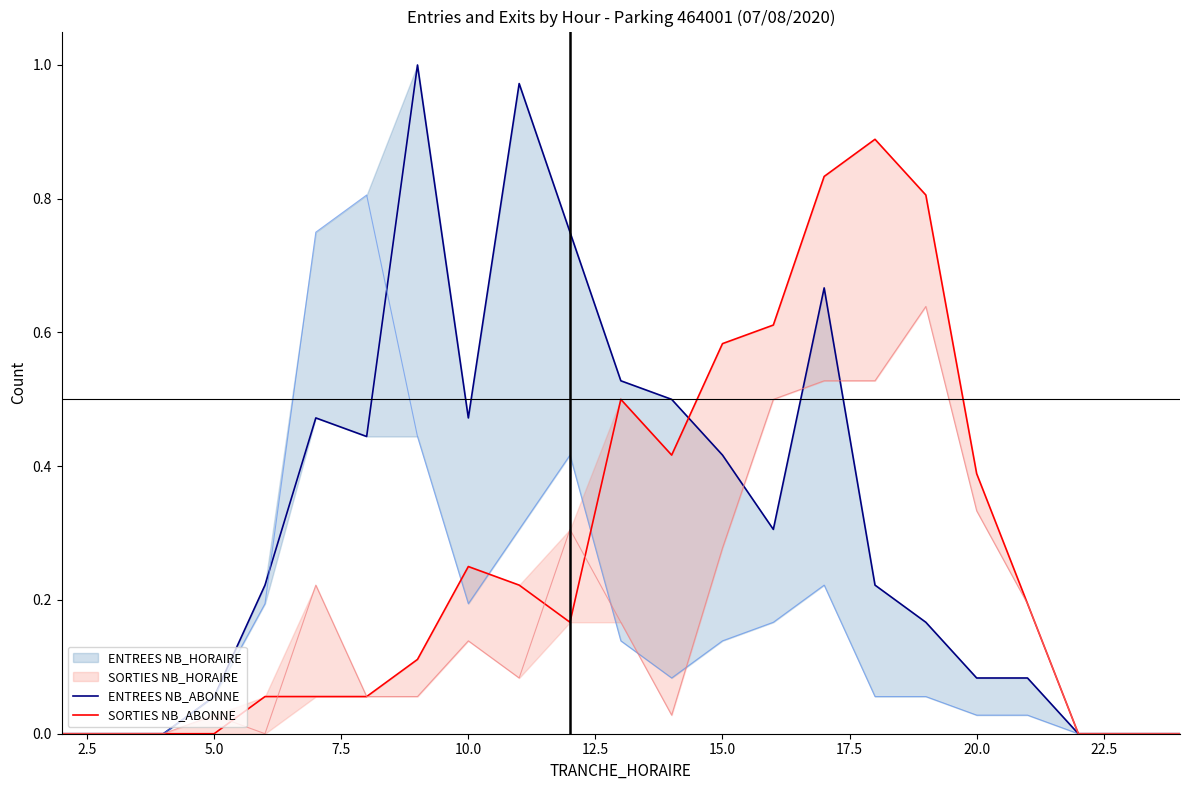

What is the highest value of the SORTIES NB_ABONNE series?

0.9